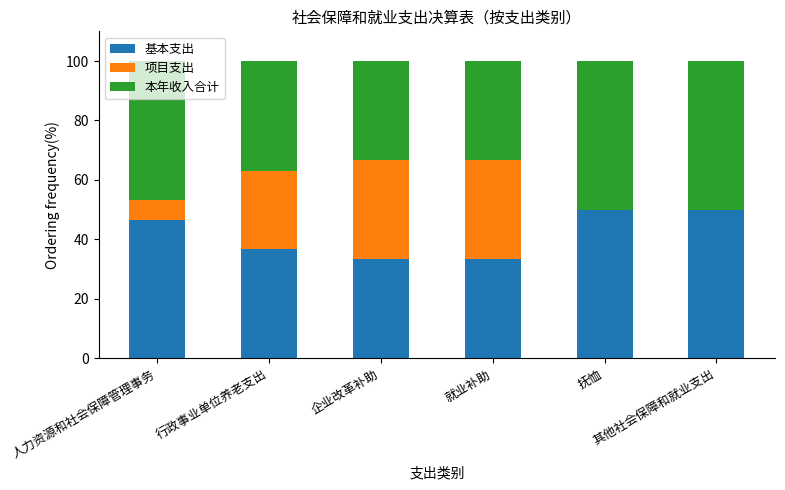

What is the sum of all 基本支出 values?

250.2